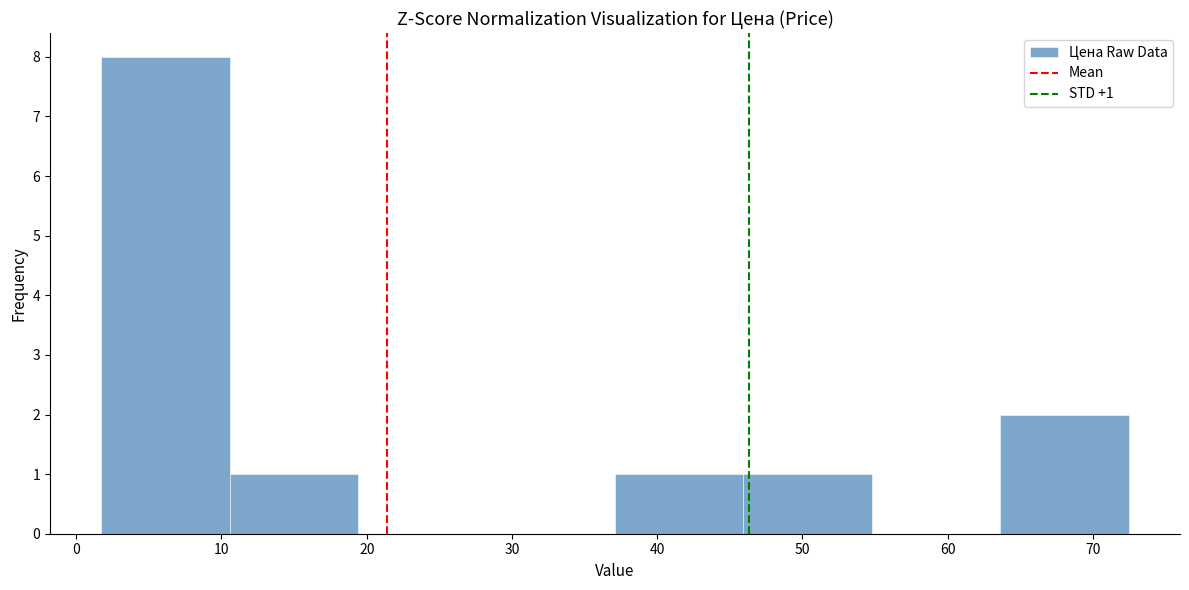

Over which range of the x-axis is the bar tallest?

2 to 11